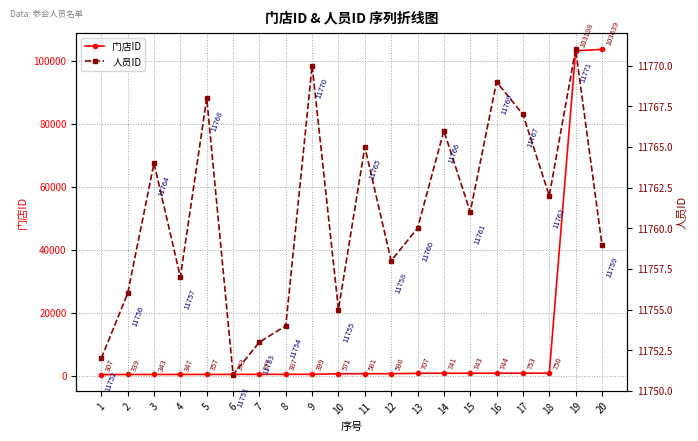

True or false: 门店ID and 人员ID cross at least once.

True